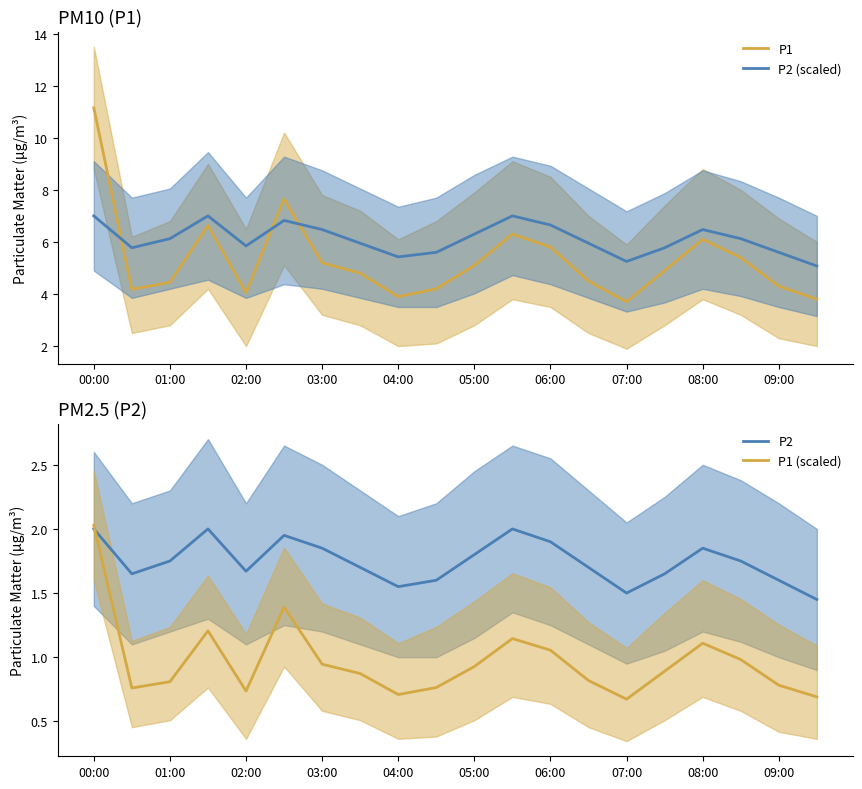

The value of P2 (scaled) at 01:00 is 6.1. True or false?

True